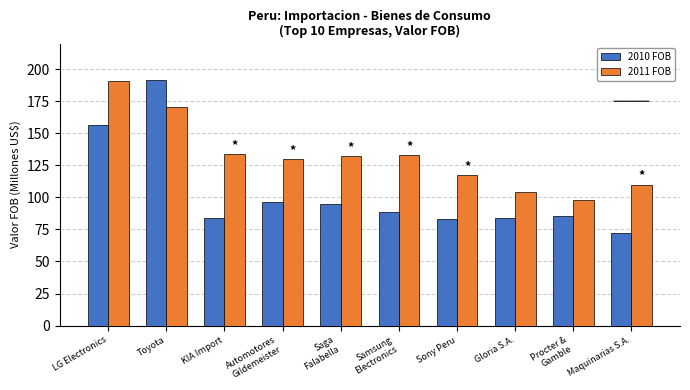

What is the value of the 2011 FOB bar at the 9th from the left?

97.6